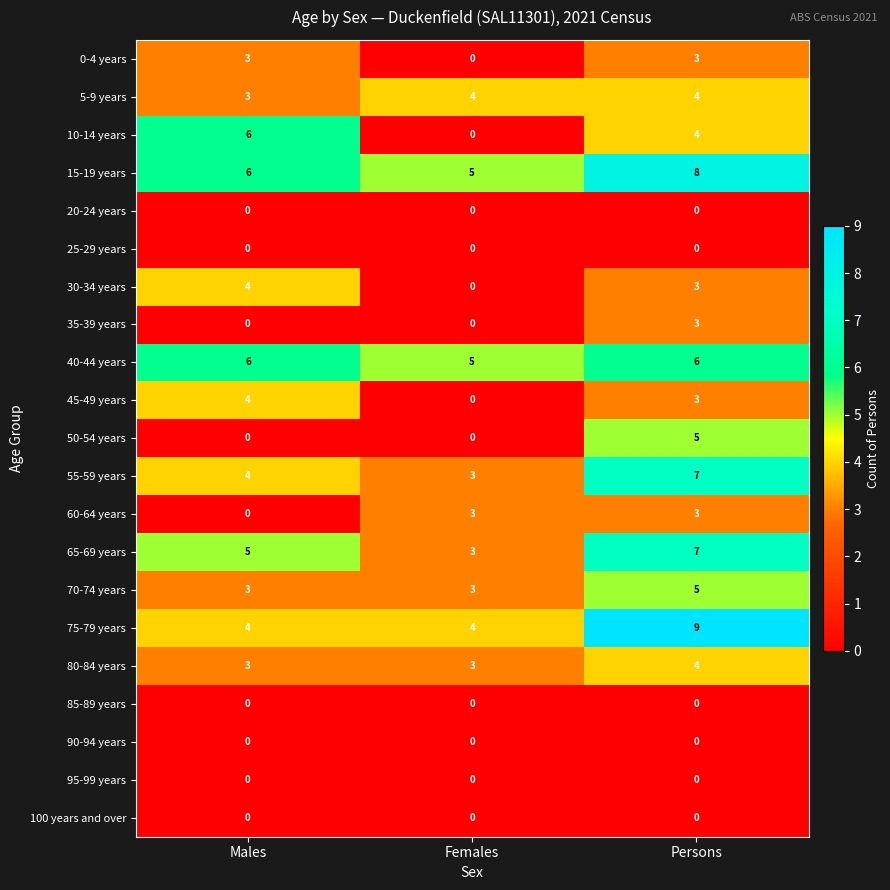

What is the total value across all series at Females?

33